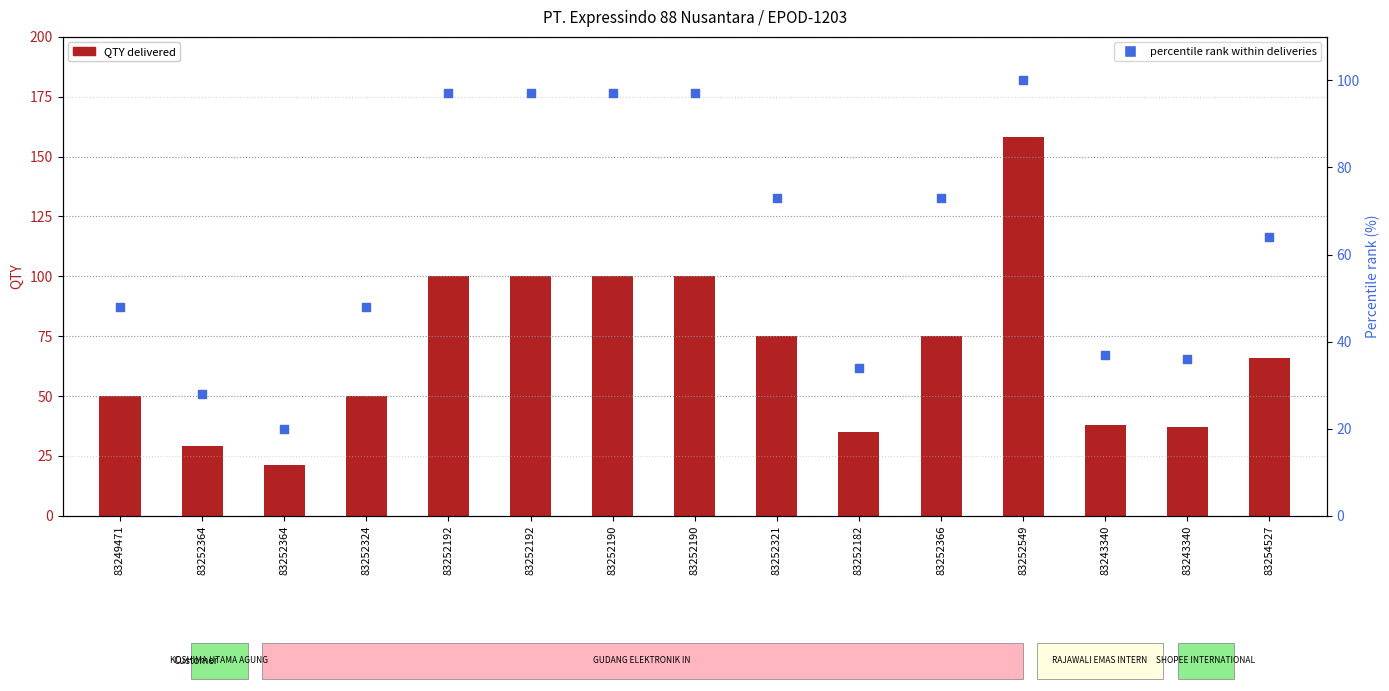

At which category is the sum across all series the highest?

83252549